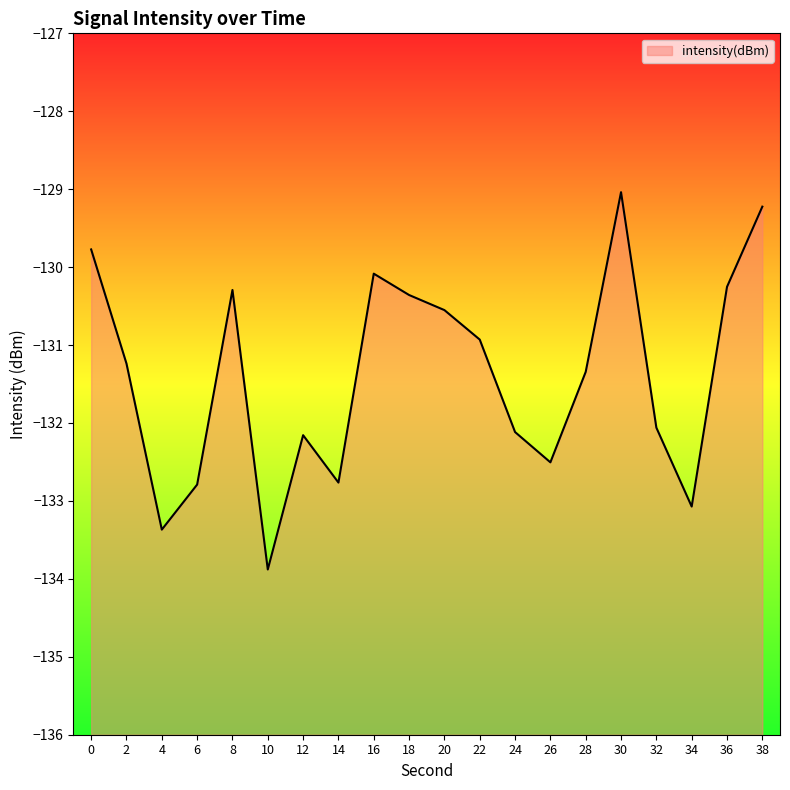

What is the value of the 2nd point from the left?

-131.2